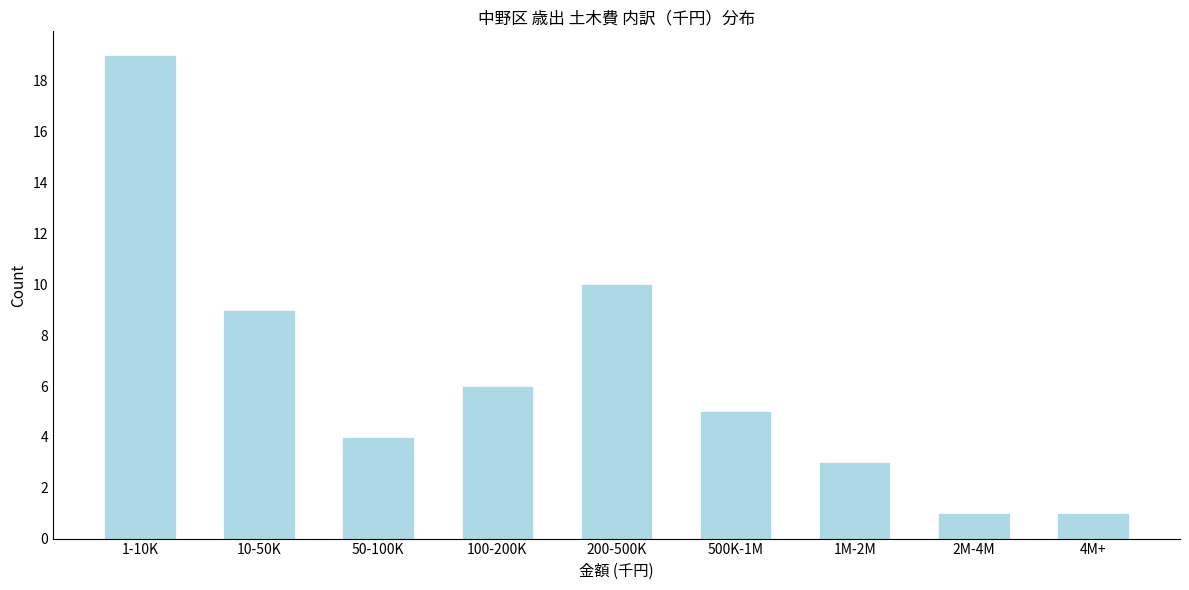

Reading left to right, list all the values displayed in this chart.

19	9	4	6	10	5	3	1	1